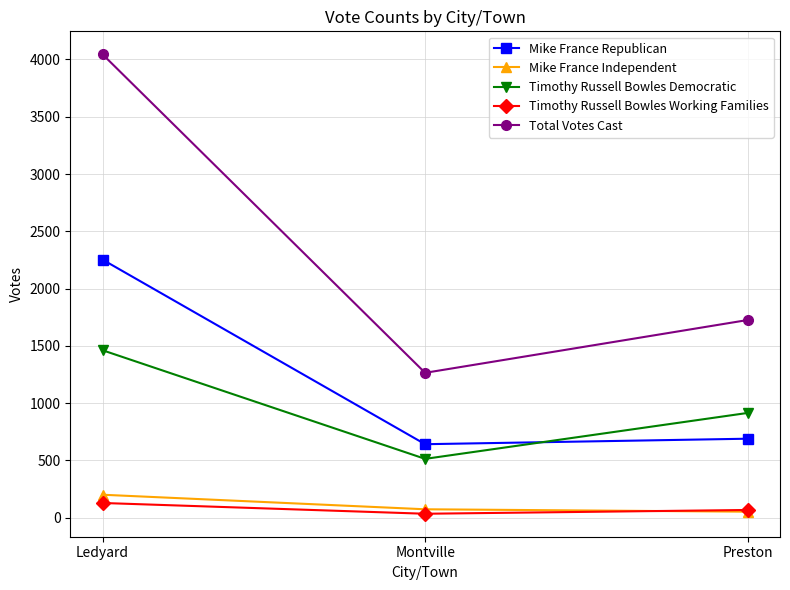

What is the sum of all Timothy Russell Bowles Democratic values?

2891